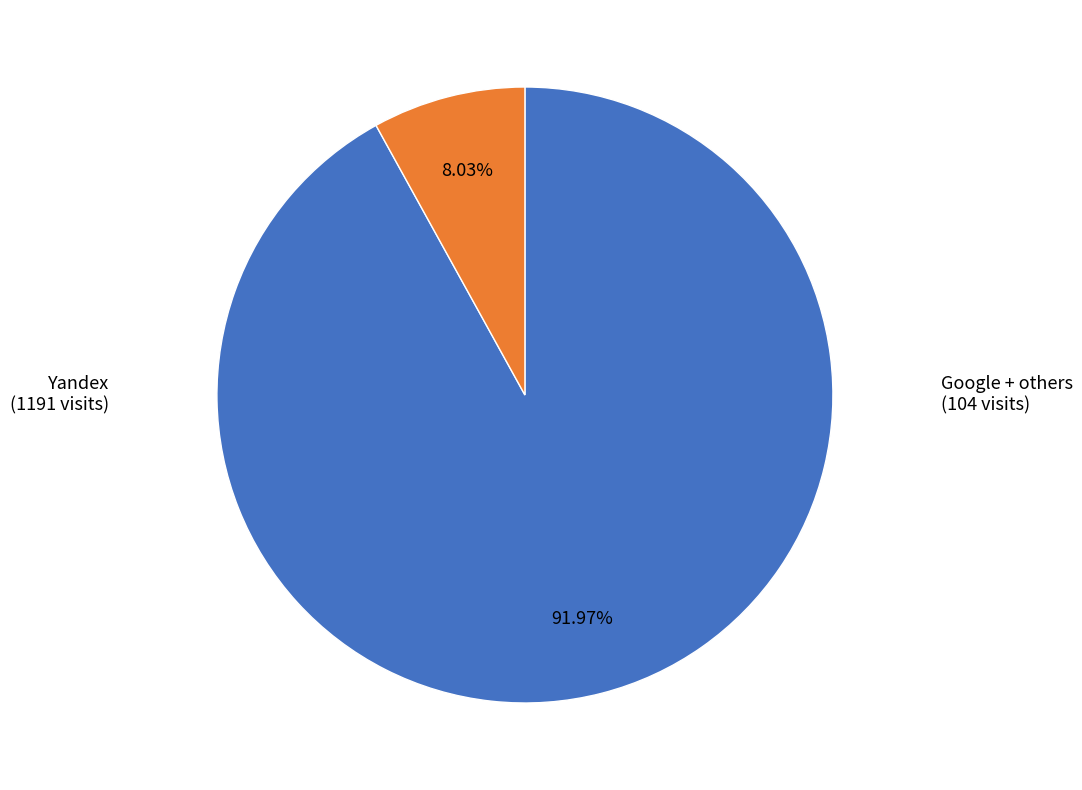

Is there a majority slice in this chart?

Yes